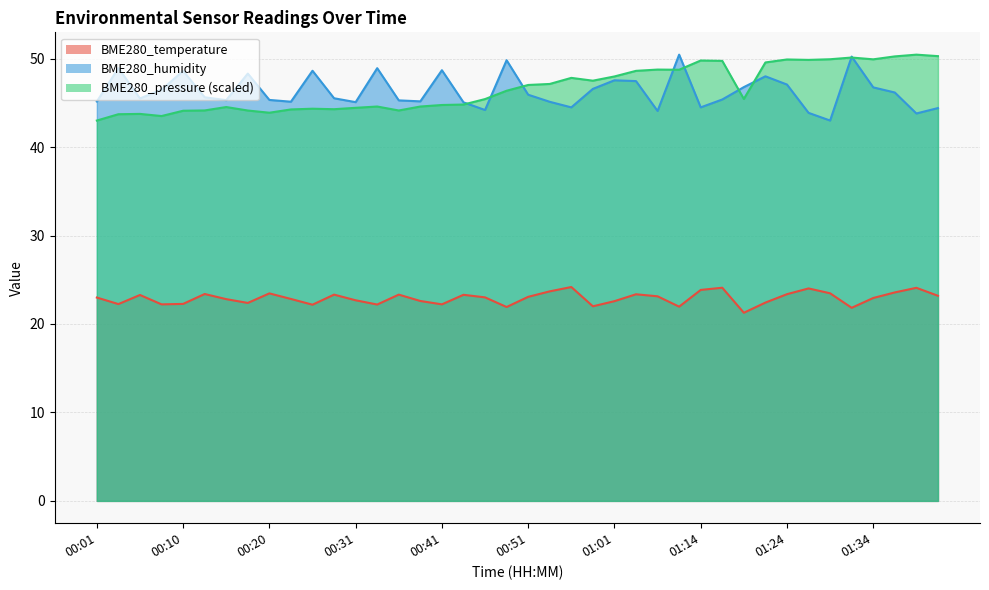

At how many categories does at least one series exceed 22?

40